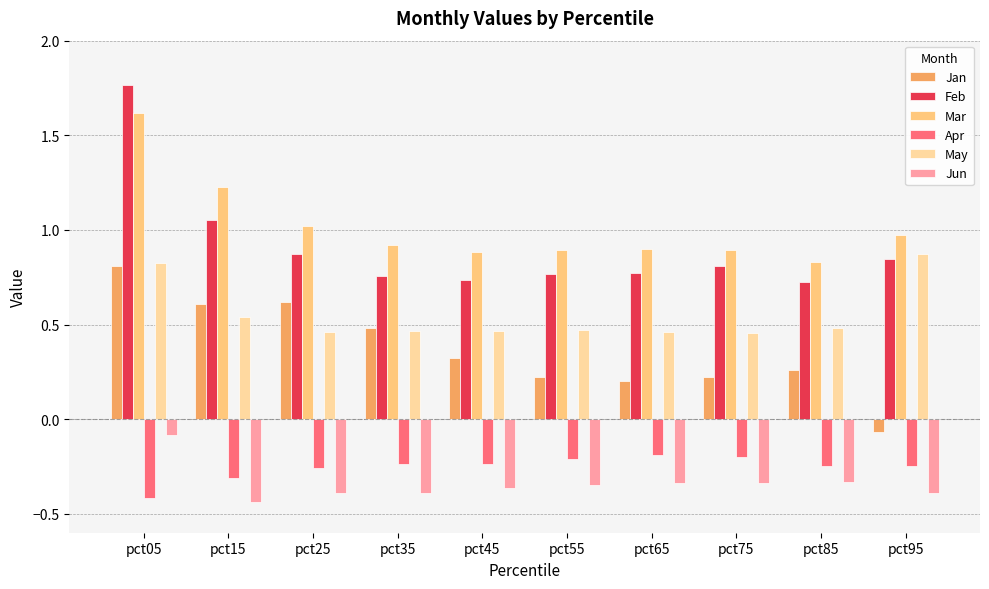

What is the value of the Feb bar at the 9th from the left?

0.7